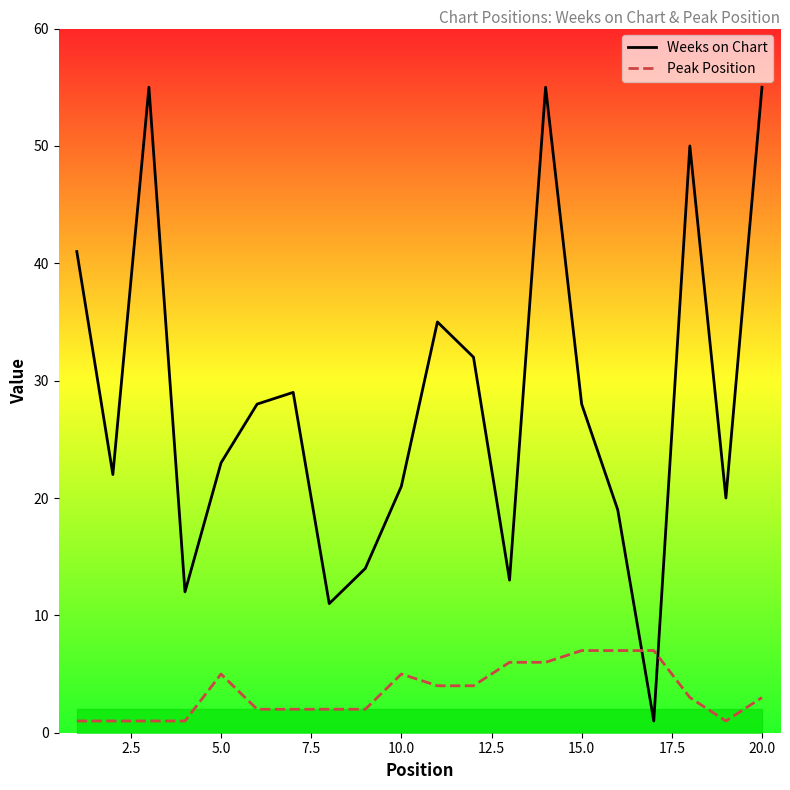

Which series has the widest spread of values?

Weeks on Chart